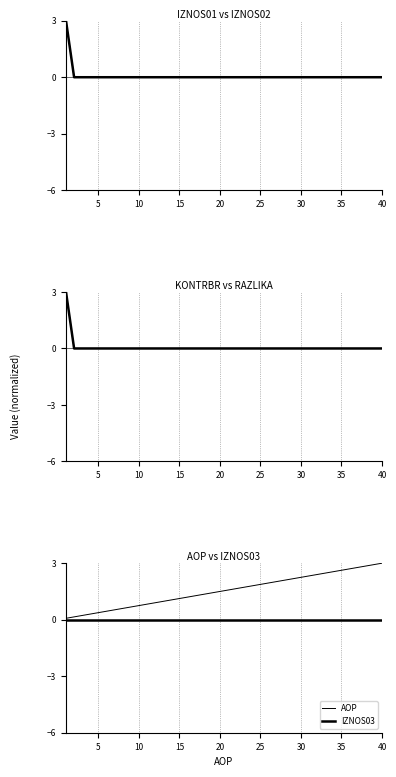

The value of IZNOS01 at 26 is 2.0. True or false?

False